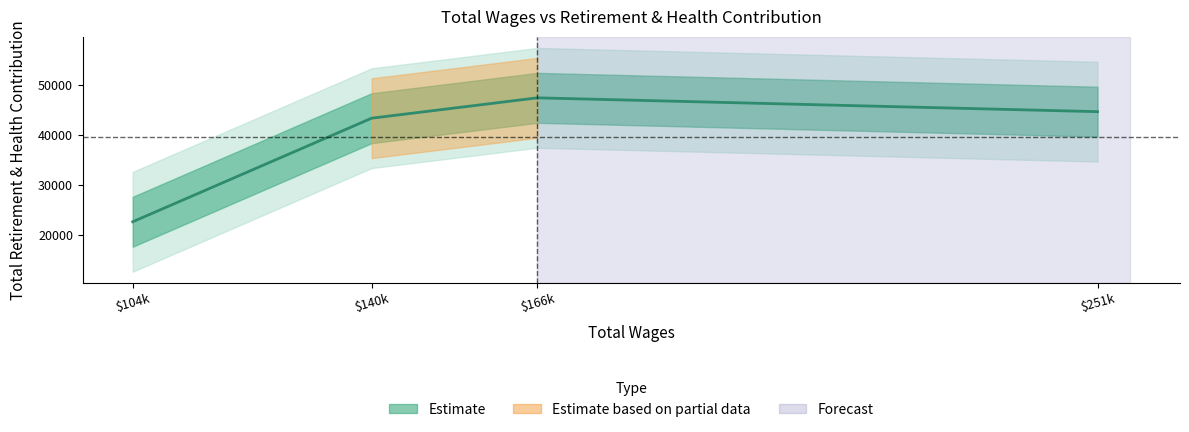

What is the difference between the second highest and second lowest values?

1308